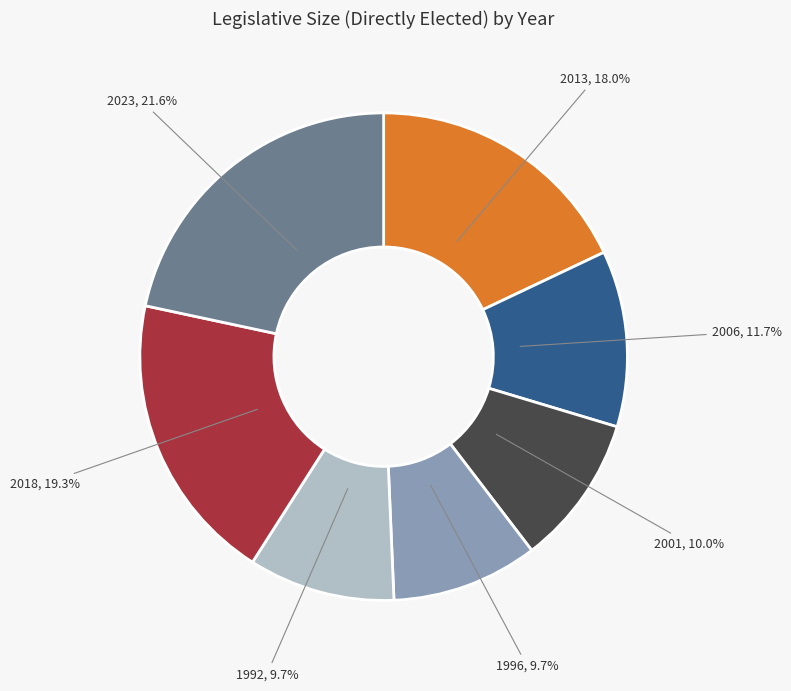

Is there any slice that represents more than half of the pie?

No